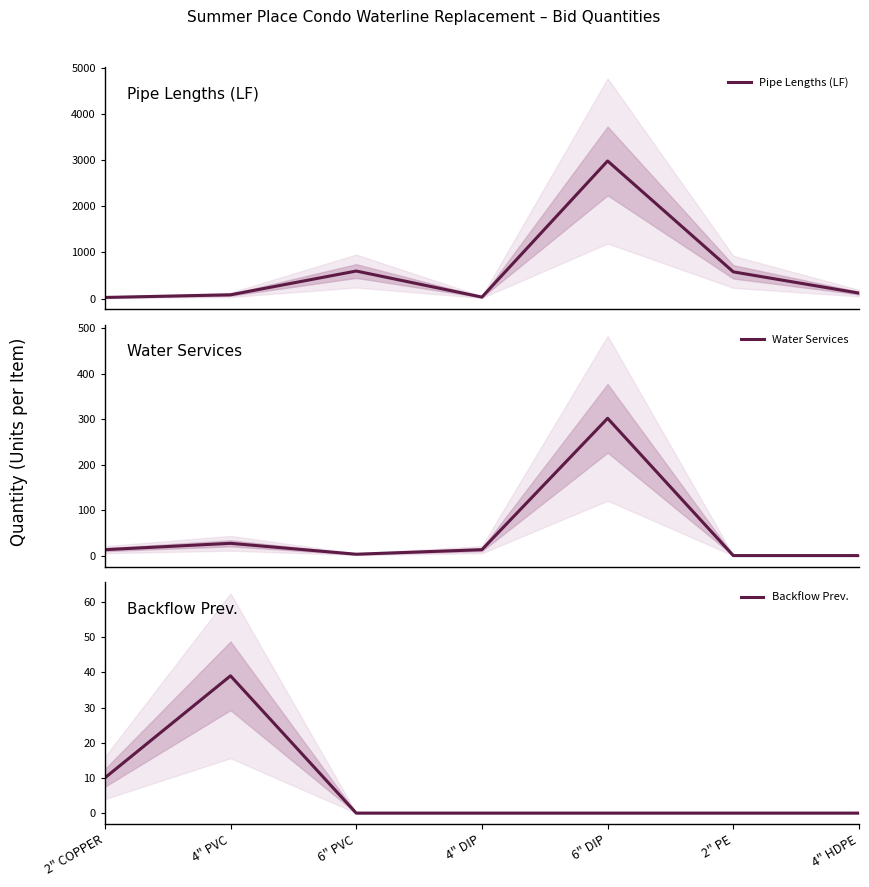

What are all the series names shown in the legend?

Pipe Lengths (LF), Water Services, Backflow Prev.